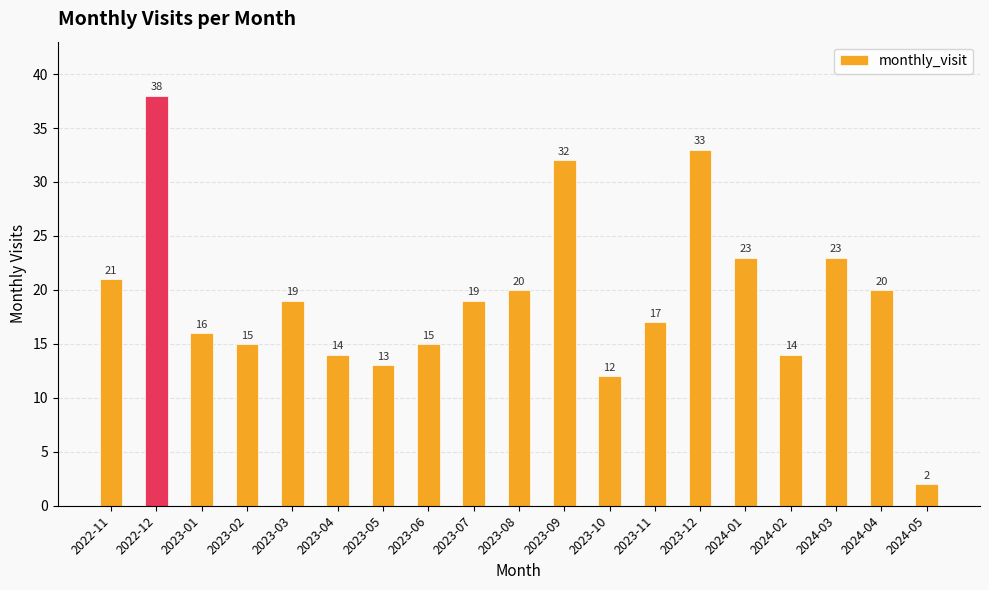

How many bars are there in total?

19